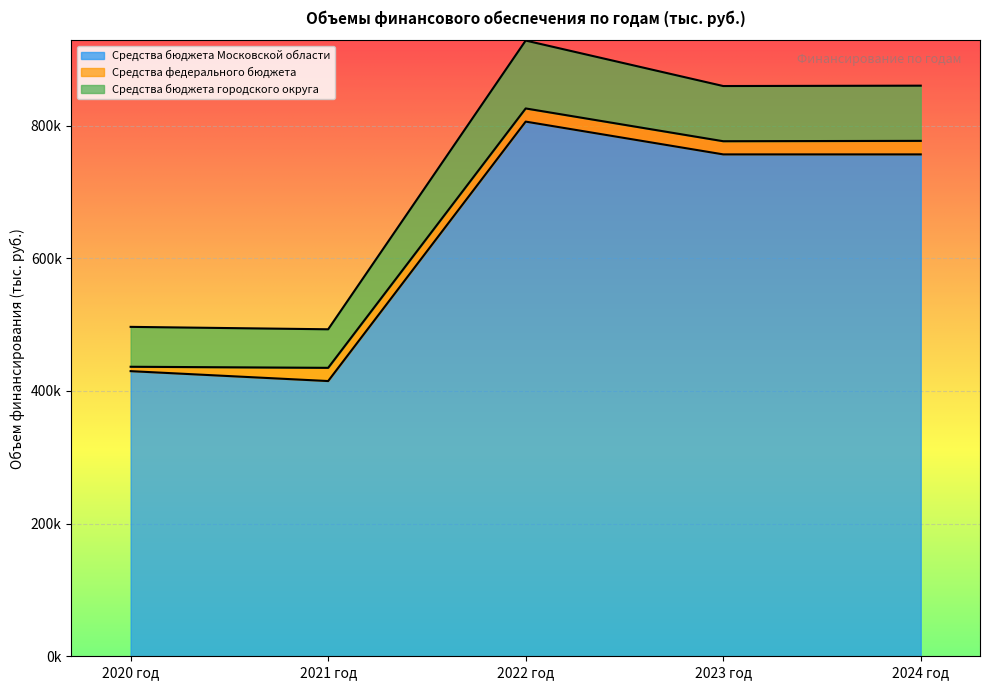

True or false: Средства бюджета городского округа has more than 2 interior local peaks.

False